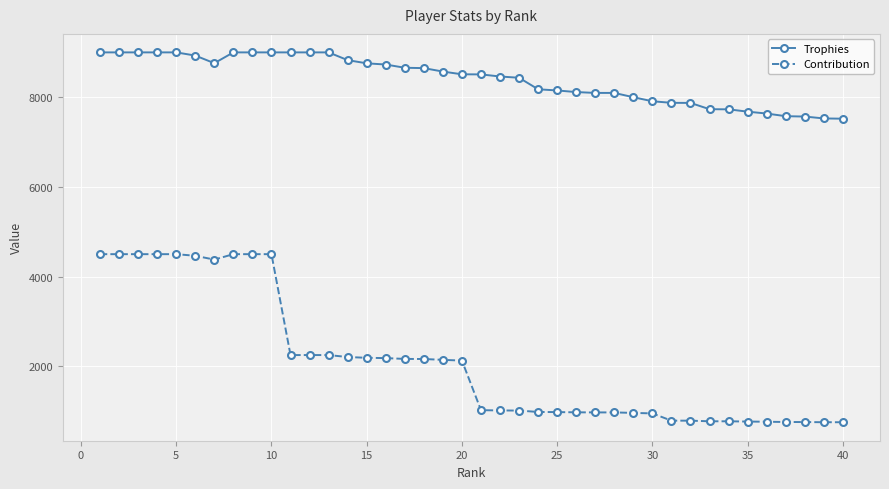

What is the difference between the maximum and minimum values in the Contribution series?

3748